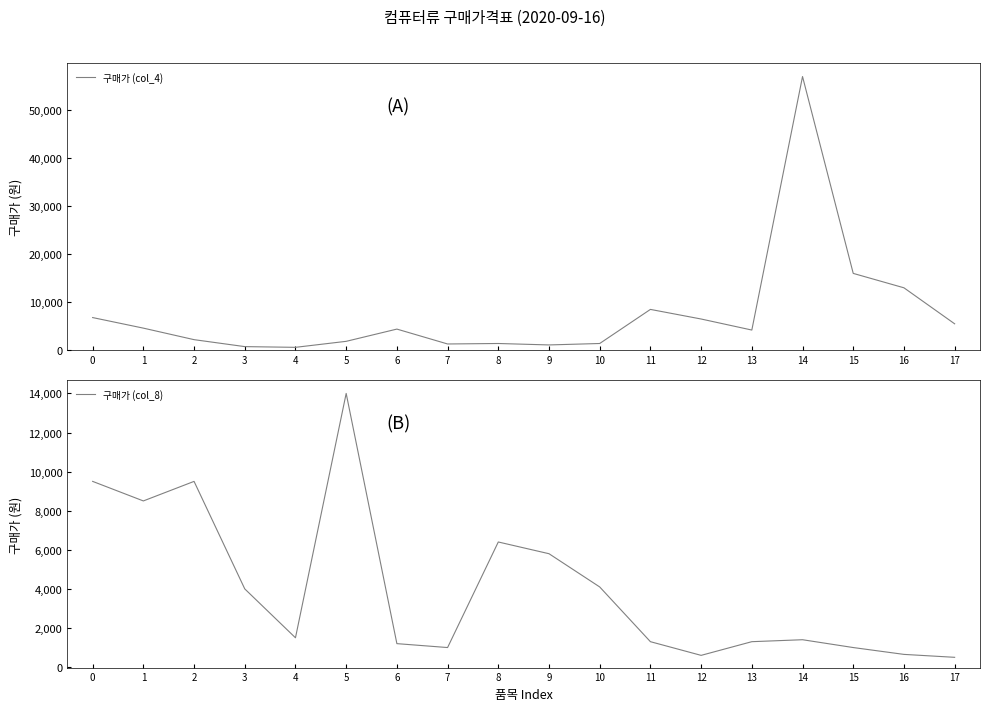

Which series has the largest total across all categories?

구매가 (col_4)